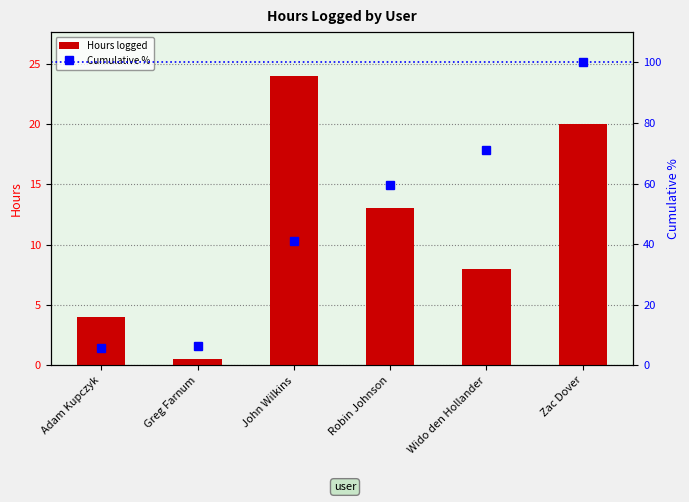

Between Adam Kupczyk and Greg Farnum, which is larger?

Adam Kupczyk